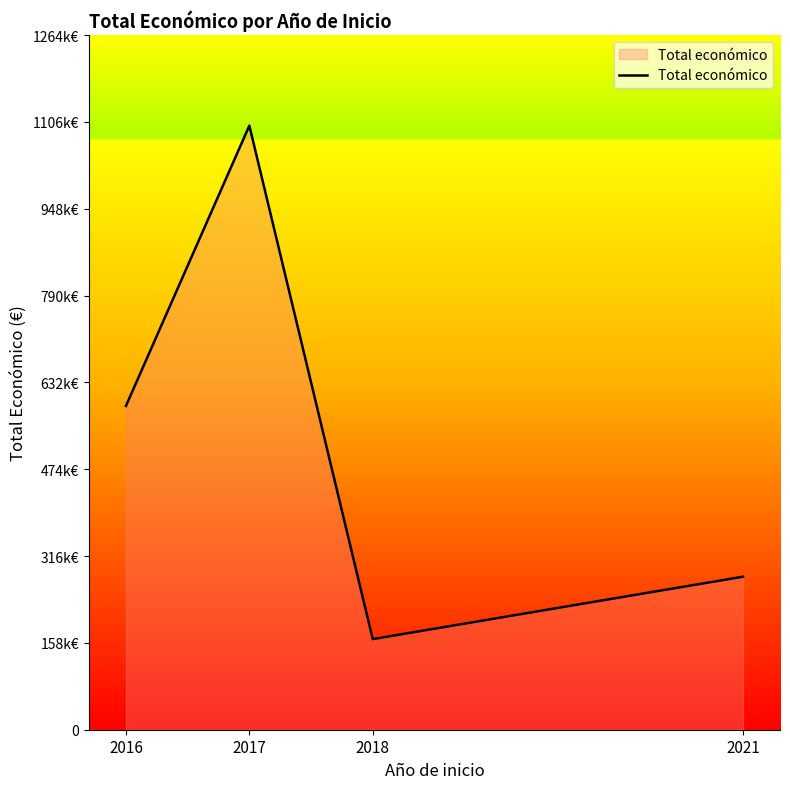

What is the change in value from 2016 to 2021?

-310921